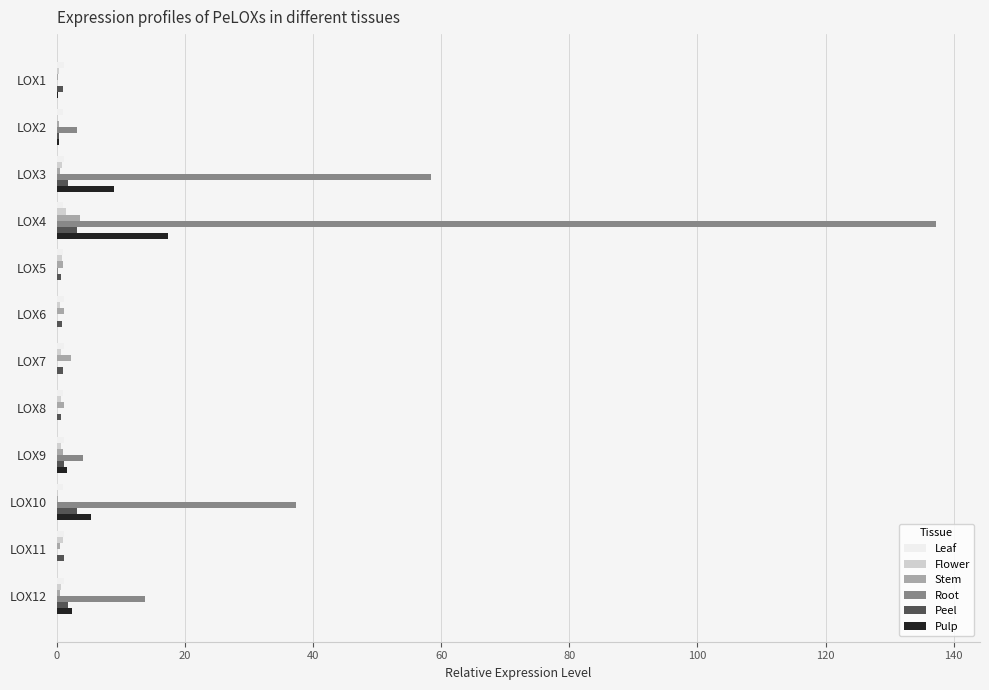

True or false: Stem has a value of 3.6 at LOX4.

True